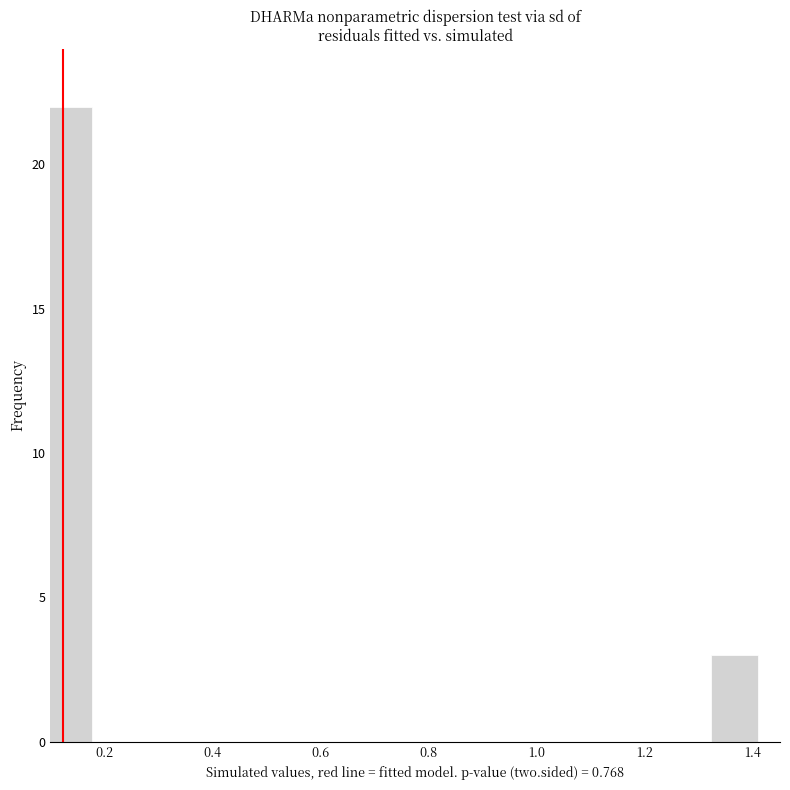

Reading left to right, list every bar in this chart as the range it spans on the x-axis followed by its height. Neither the bar edges nor the heights are printed on the chart, so give them approximately, as read against the axes.

0.090 to 0.178: 22
0.178 to 0.266: 0
0.266 to 0.354: 0
0.354 to 0.442: 0
0.442 to 0.530: 0
0.530 to 0.618: 0
0.618 to 0.706: 0
0.706 to 0.794: 0
0.794 to 0.882: 0
0.882 to 0.970: 0
0.970 to 1.058: 0
1.058 to 1.146: 0
1.146 to 1.234: 0
1.234 to 1.322: 0
1.322 to 1.410: 3